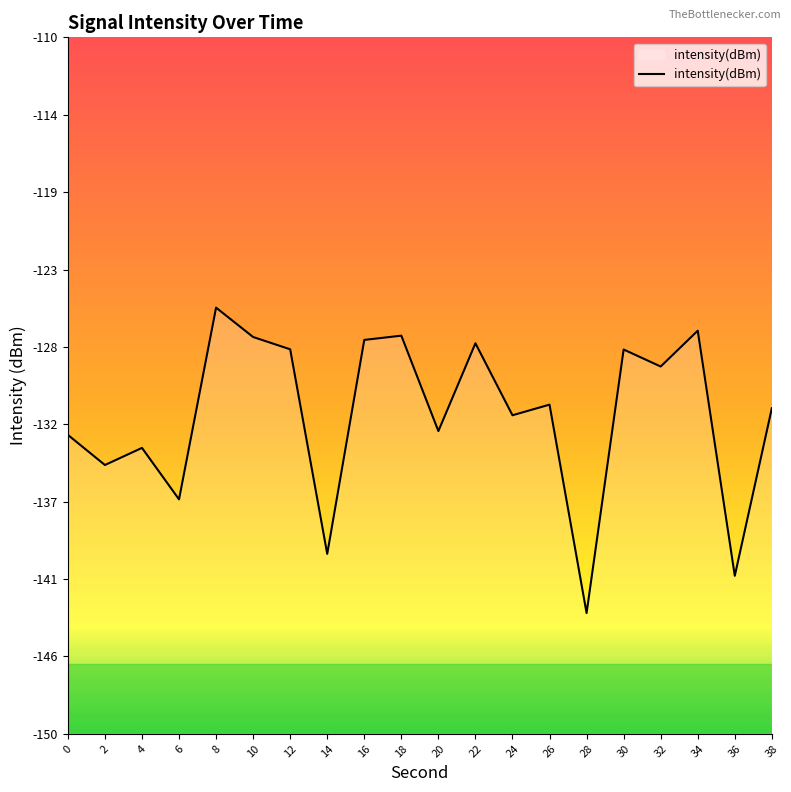

The value at 2 is -134.6. True or false?

True